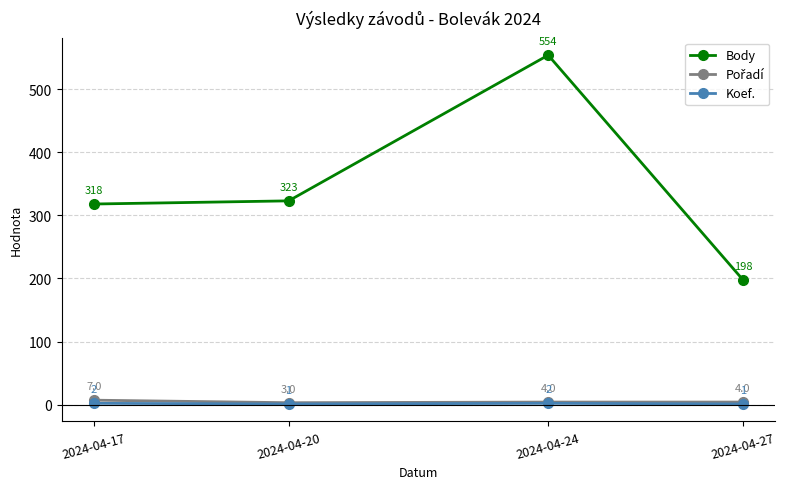

At which category is the sum across all series the highest?

2024-04-24